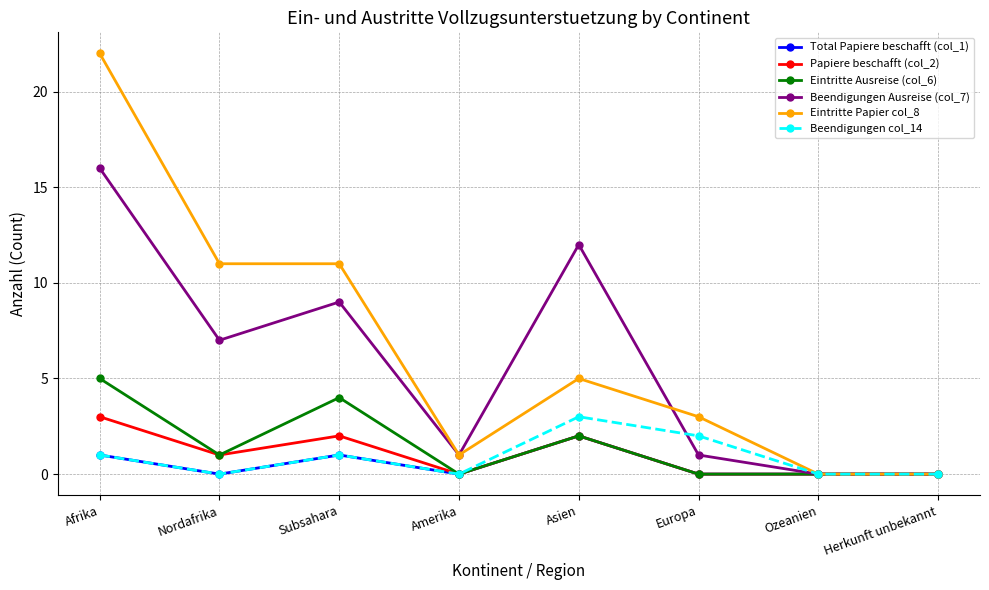

True or false: Beendigungen Ausreise (col_7) has more than 1 interior local peaks.

True